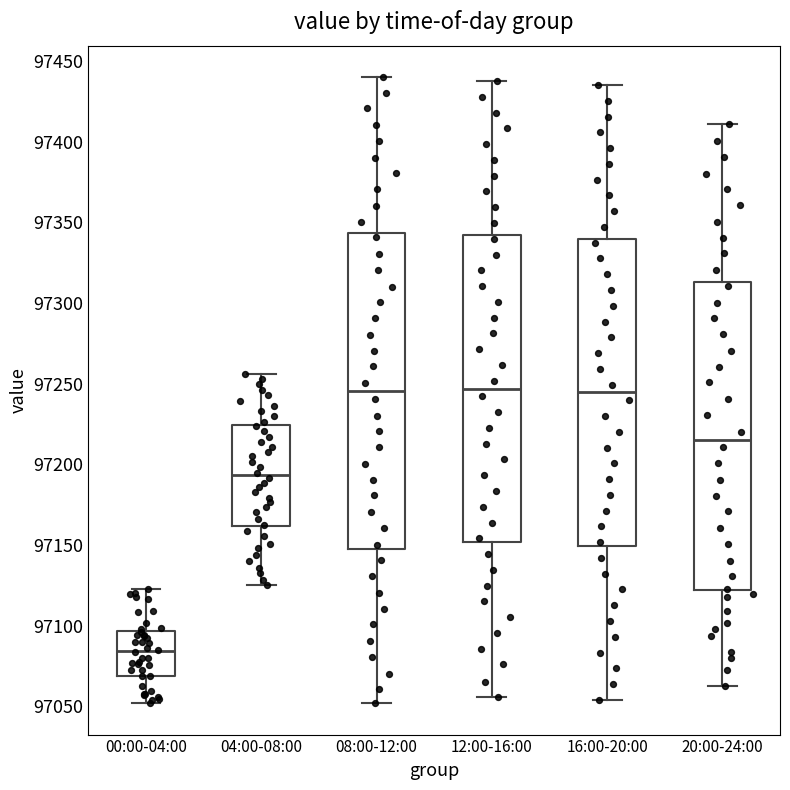

Where does the upper whisker of the box for 12:00-16:00 end on the y-axis? The values are not printed on the chart, so give them approximately, as read against the axis.

97440